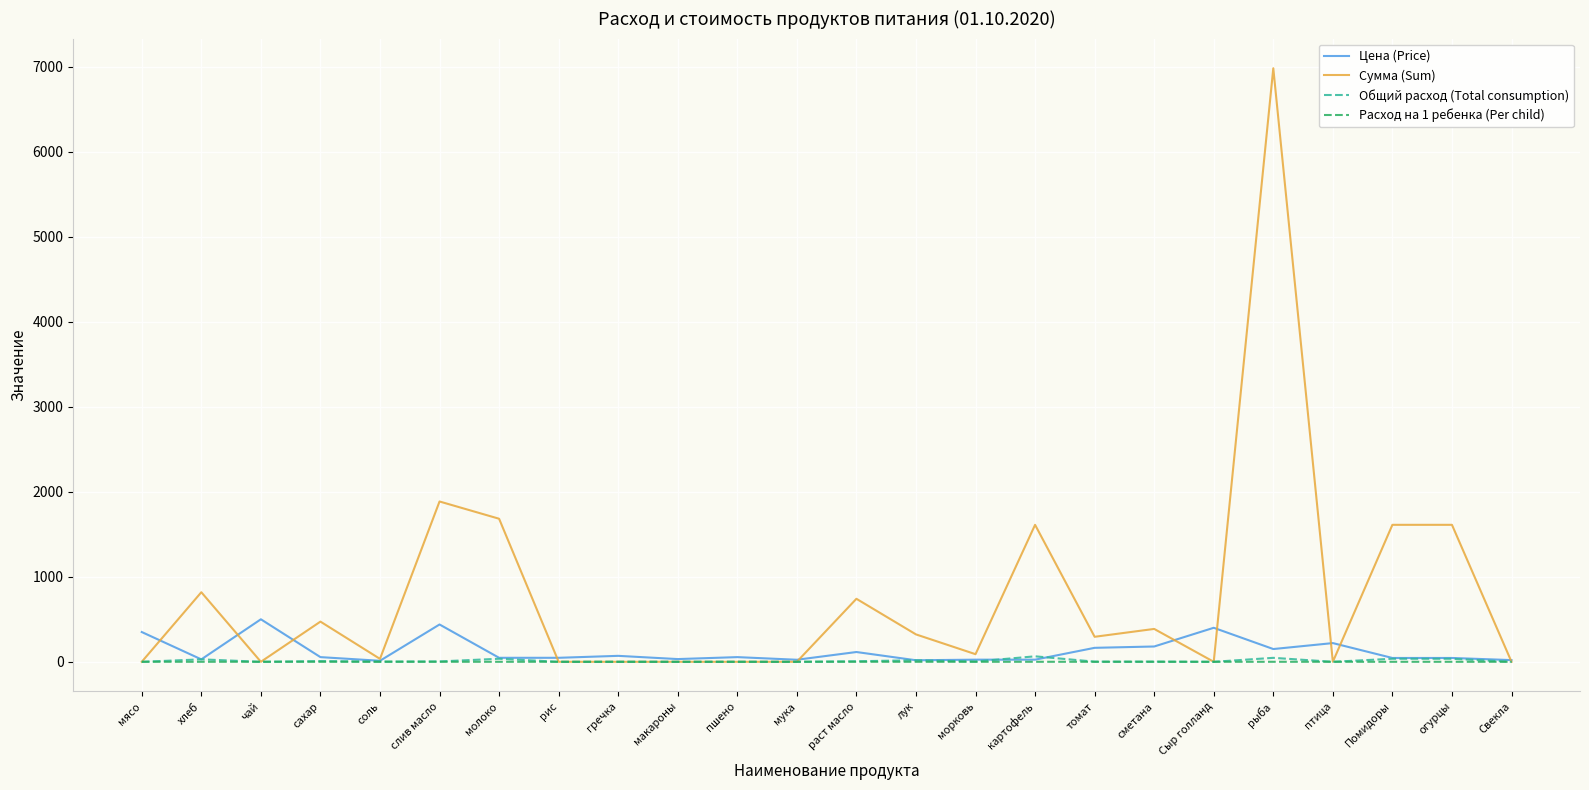

Does the chart have visible grid lines?

Yes